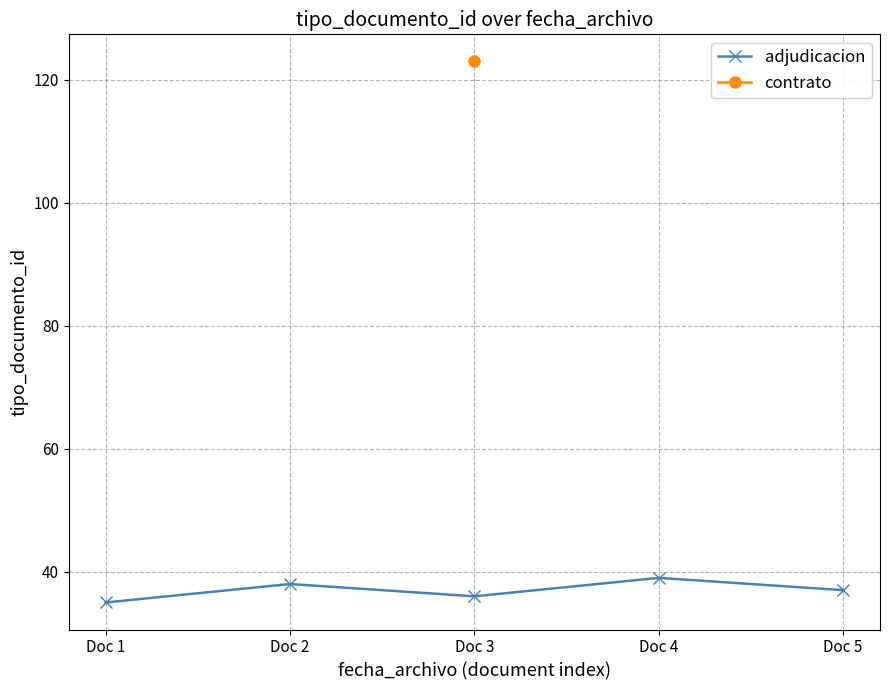

True or false: the data shows 50 at Doc 2.

False